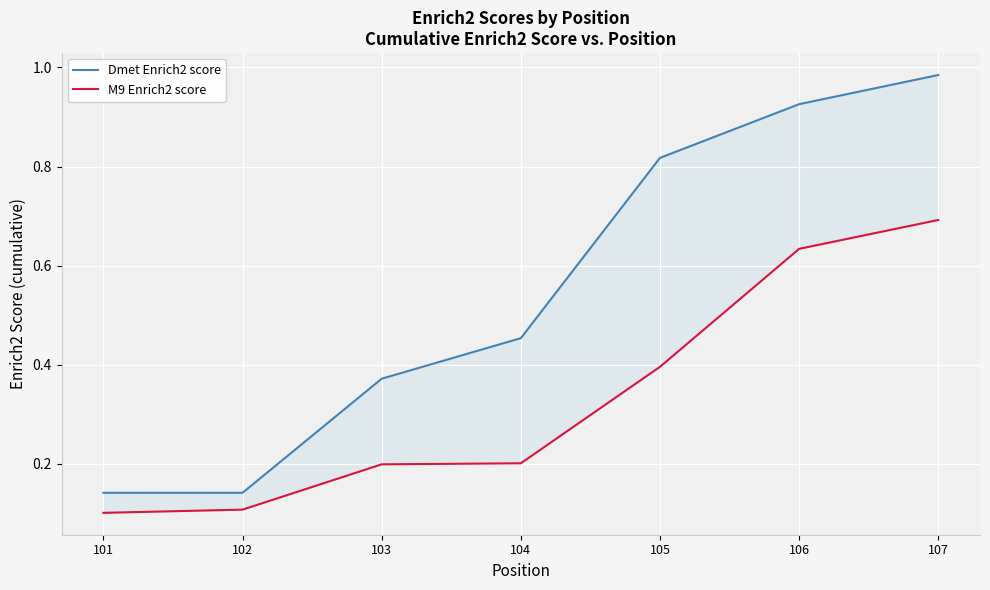

Does the chart display data point markers on the line(s)?

No